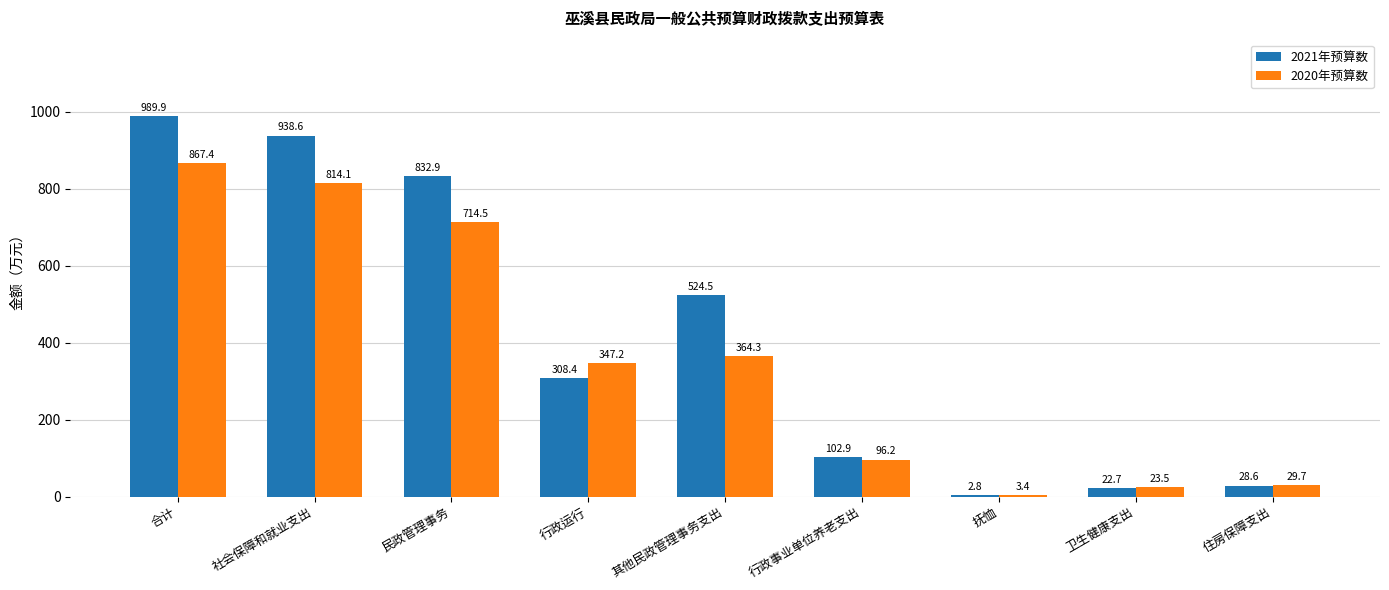

How many categories are shown in the chart?

9